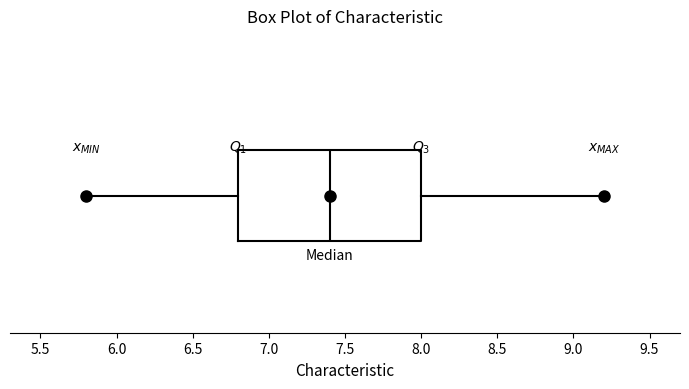

Read this box plot against the x-axis: the position of the median line, the range covered by the box, and the ends of both whiskers. The values are not printed on the chart, so give them approximately, as read against the axis.

median 7.4, box 6.8 to 8.0, whiskers 5.8 to 9.2